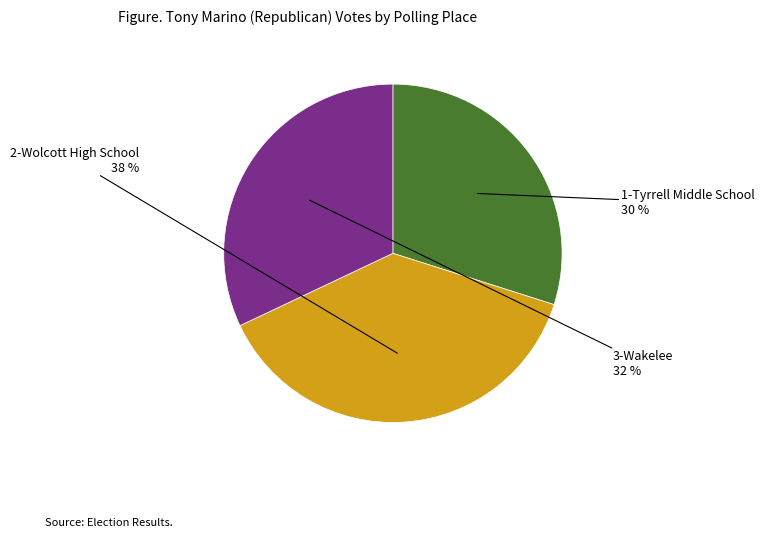

To the nearest percent, what is the difference between the largest and smallest slice percentages?

8%